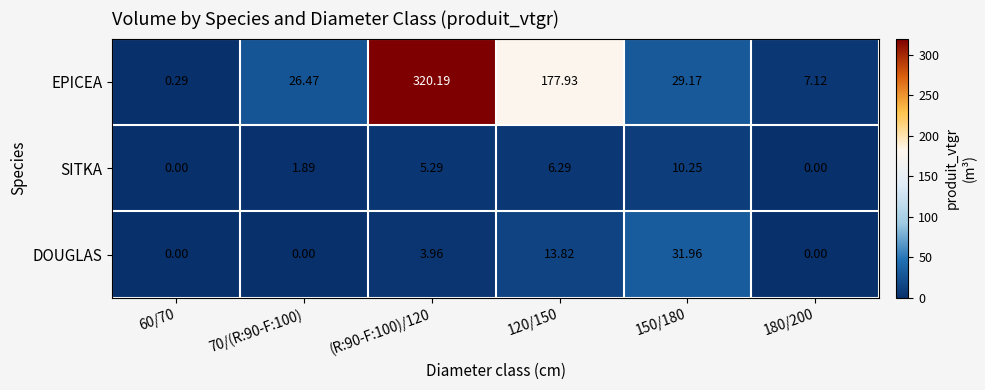

Which series has the largest total across all categories?

EPICEA